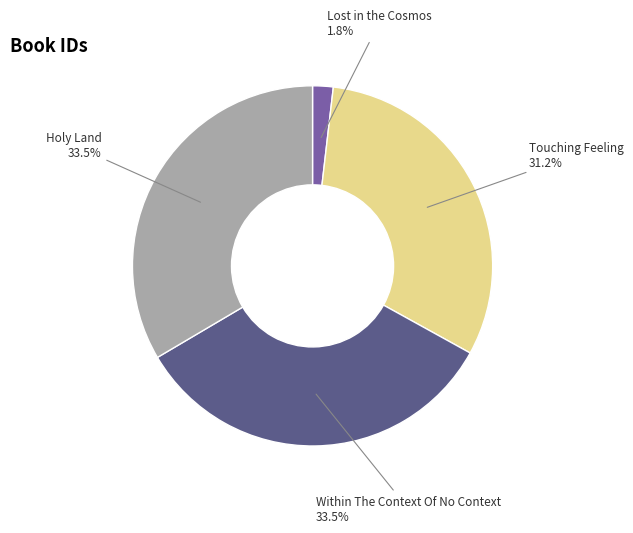

To the nearest percent, what is the difference between the Within The Context Of No Context and Lost in the Cosmos slice percentages?

32%